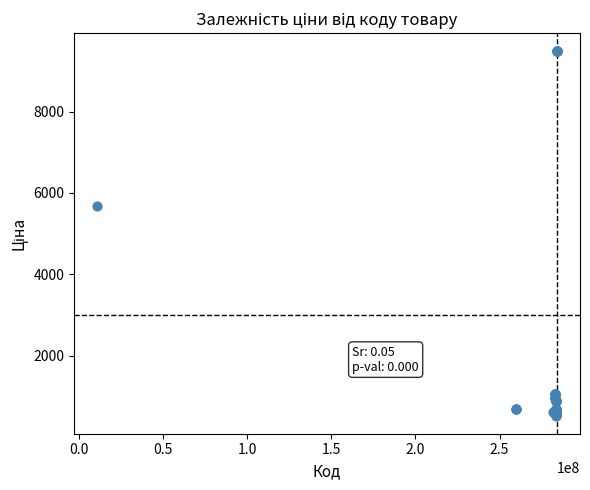

What Y value in the scatter plot is closest to 5005?

5673.8